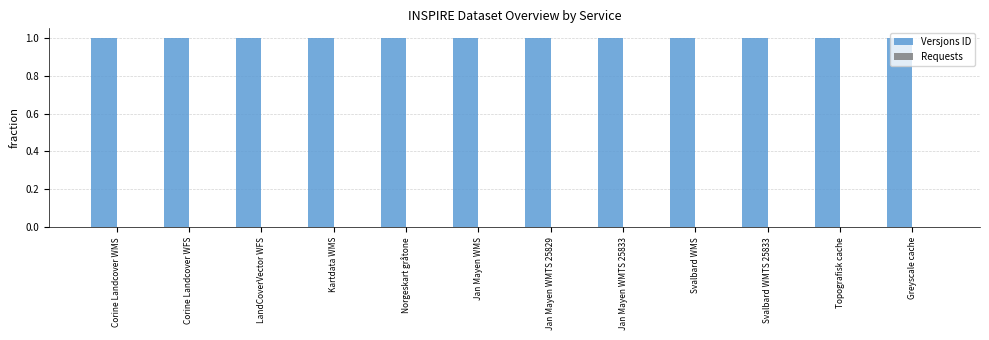

What is the label of the 7th bar from the left?

Jan Mayen WMTS 25829